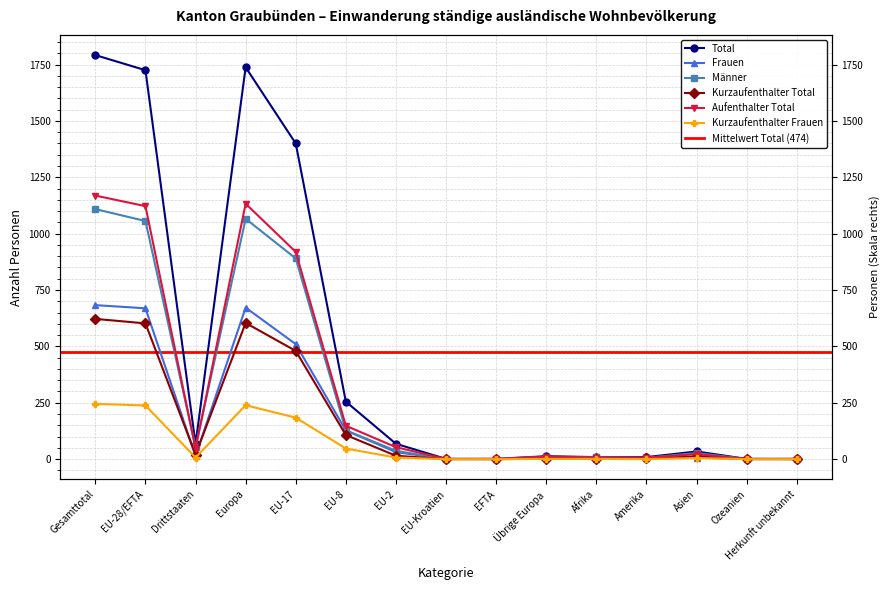

What is the label of the 15th point from the right?

Gesamttotal